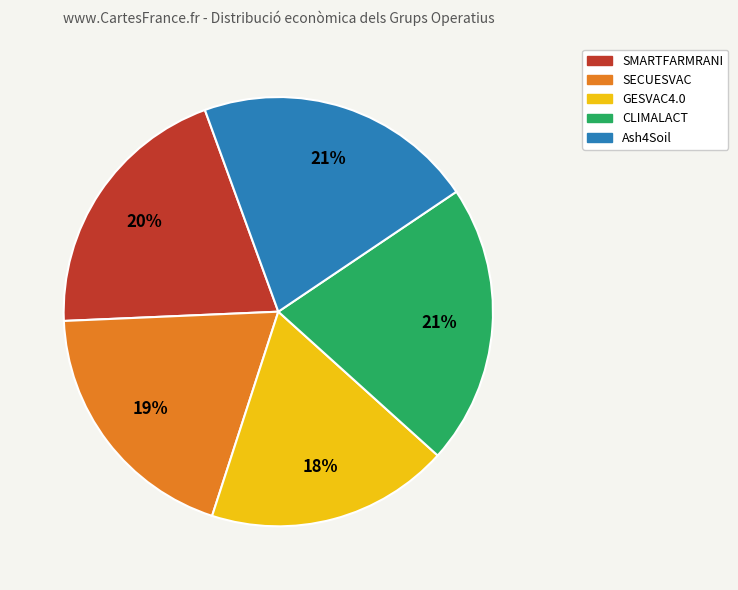

Does Ash4Soil represent more than half of the total?

No